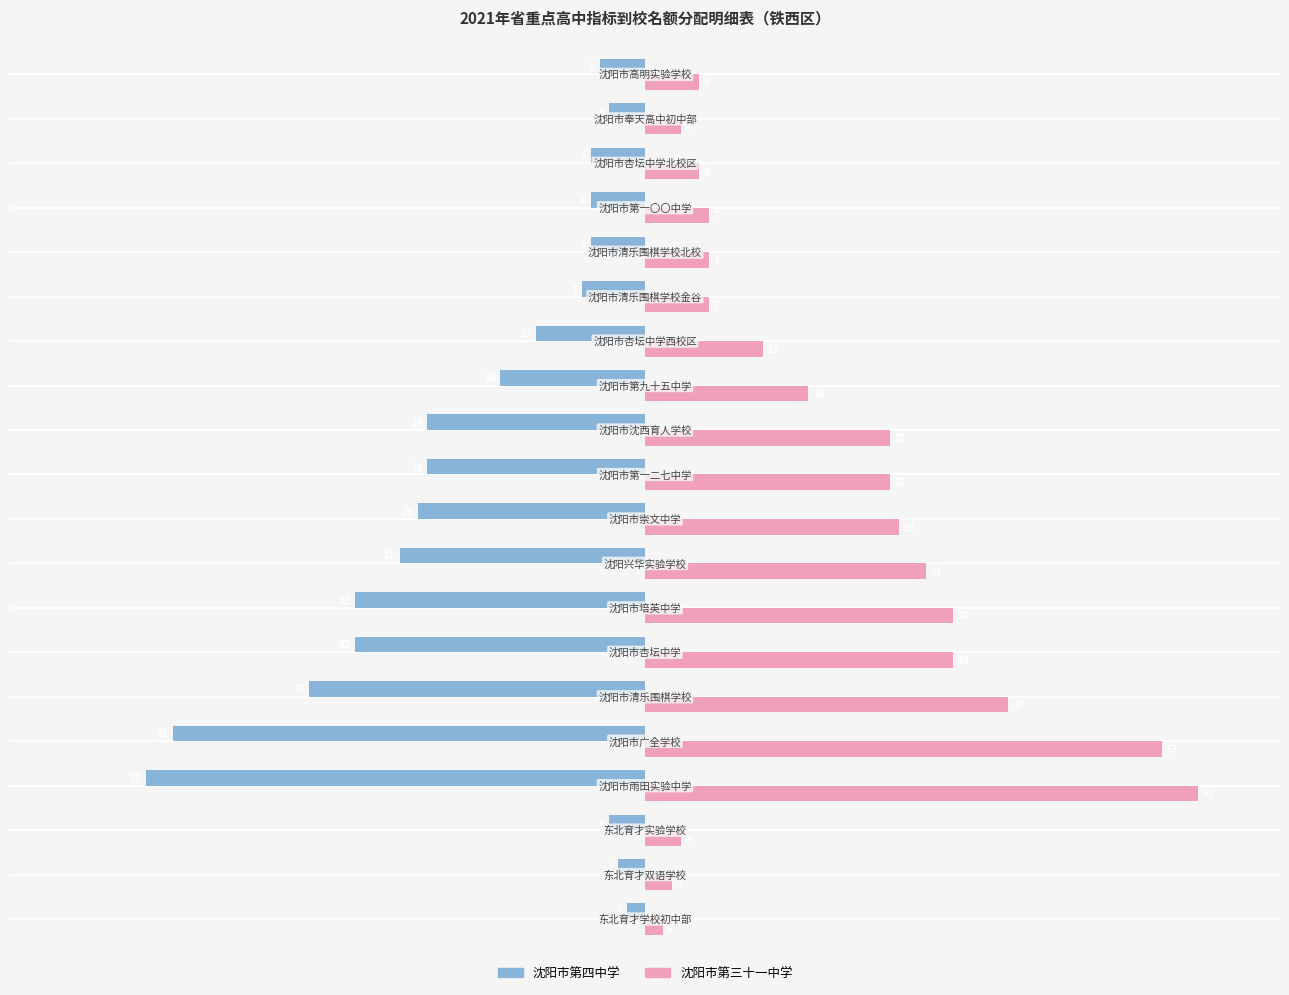

What is the sum of all 沈阳市第四中学 values?

-379